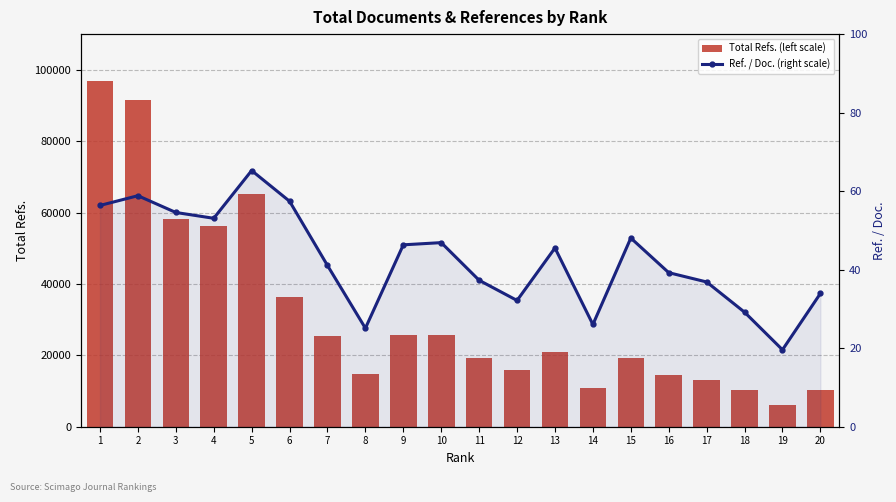

Which series has the largest range (max minus min)?

Total Refs. (left scale)